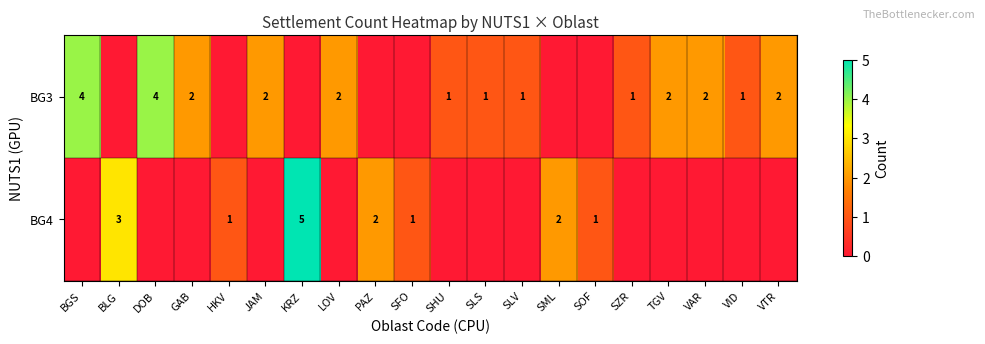

Which label corresponds to the smallest value in the chart?

BLG